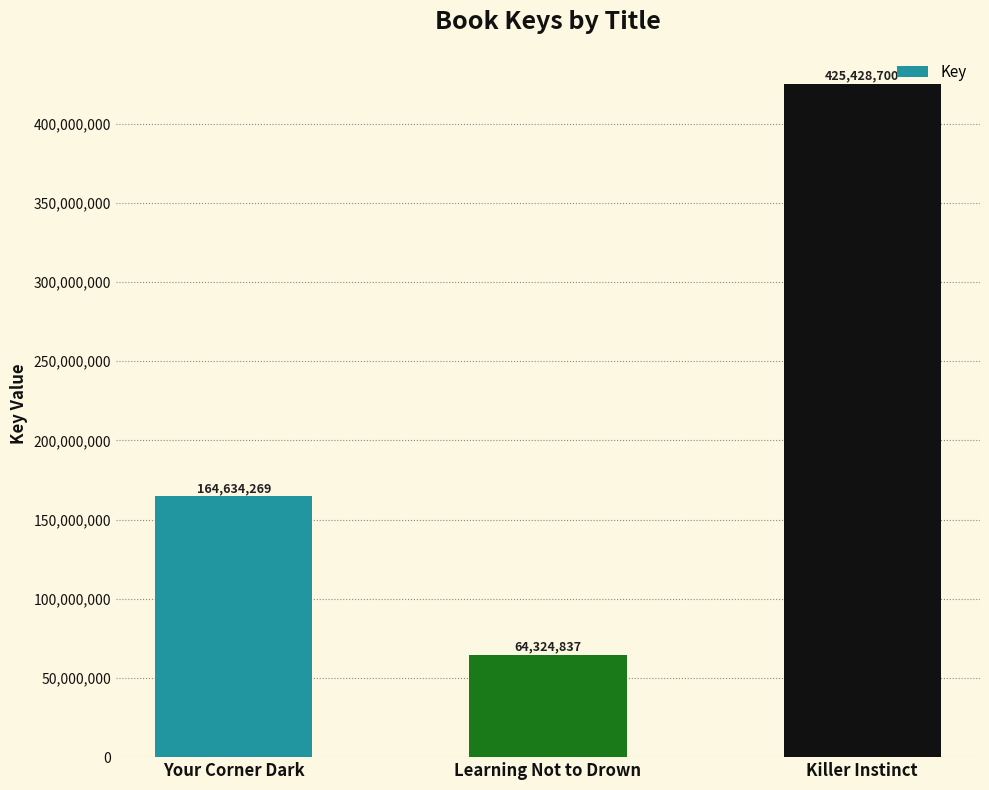

Is it true that the value at Killer Instinct is 698645967?

False